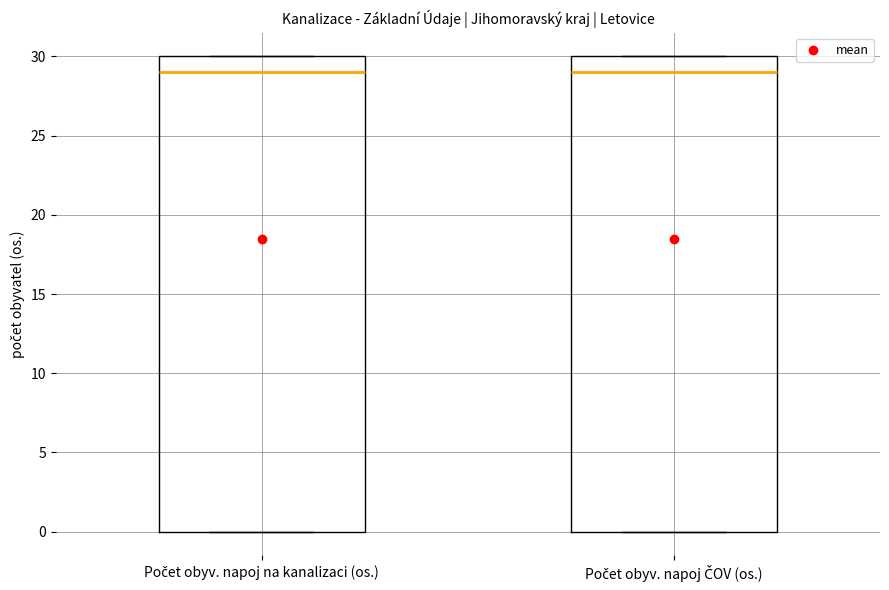

Where does the median line of the box for Počet obyv. napoj ČOV (os.) sit on the y-axis? The values are not printed on the chart, so give them approximately, as read against the axis.

29